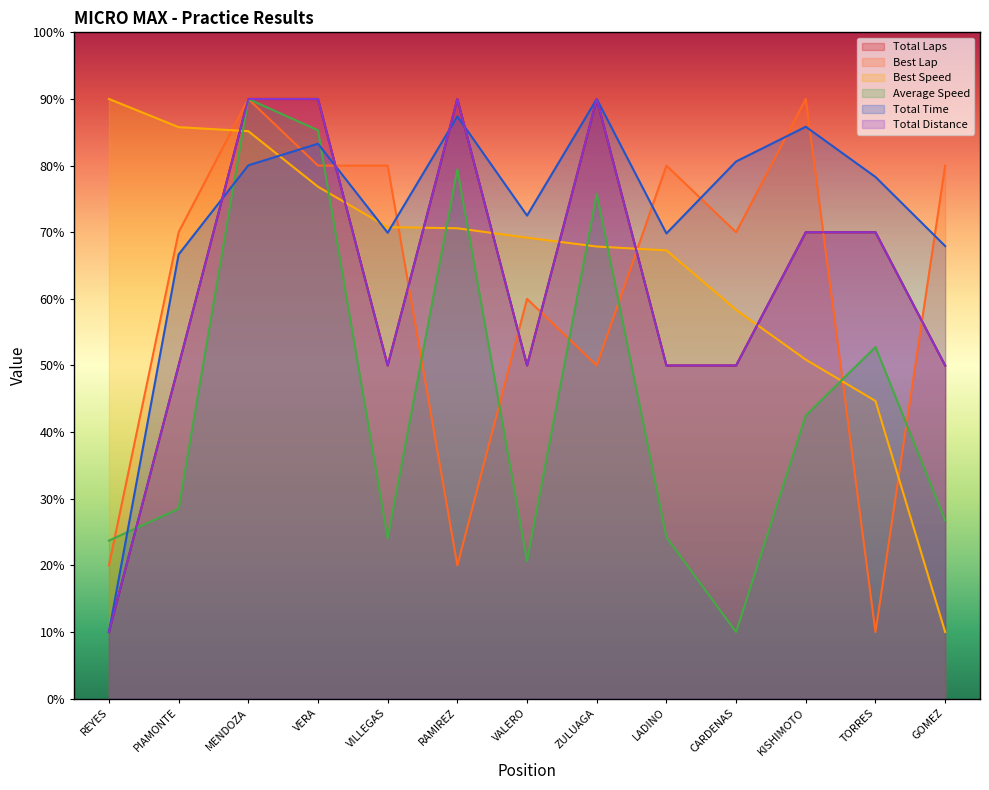

The value of Best Lap at VILLEGAS is 143.5. True or false?

False